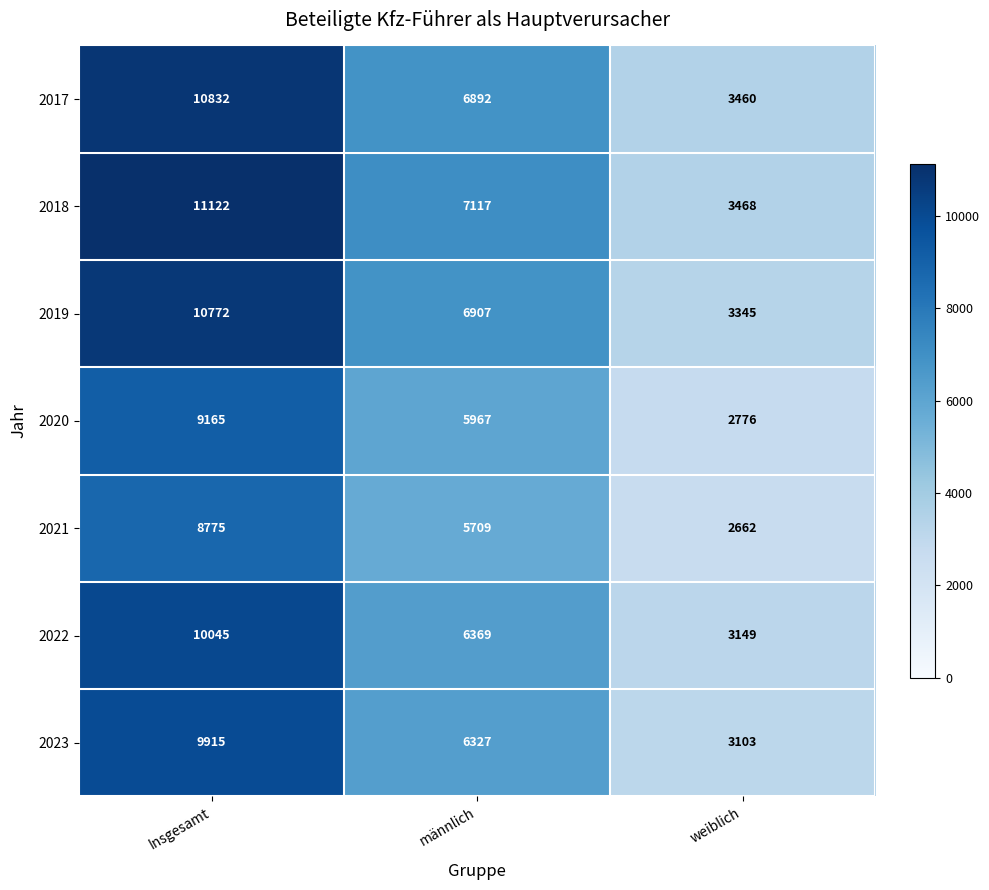

Is the value of 2022 at Insgesamt greater than the value of 2017 at Insgesamt?

No